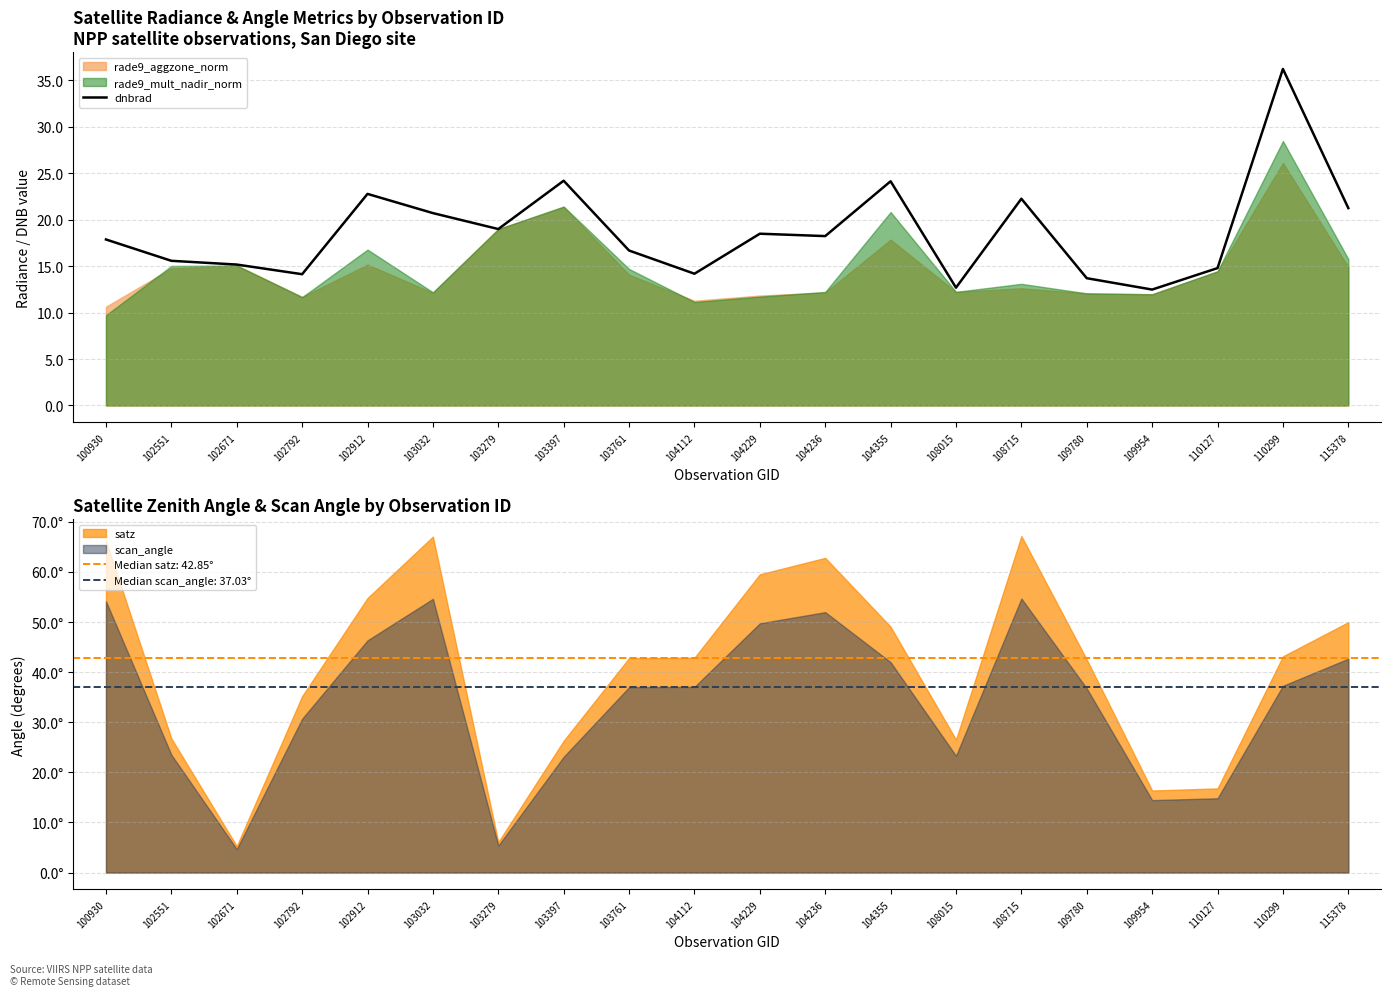

How many points are higher than both their immediate neighbors (excluding endpoints)?

6